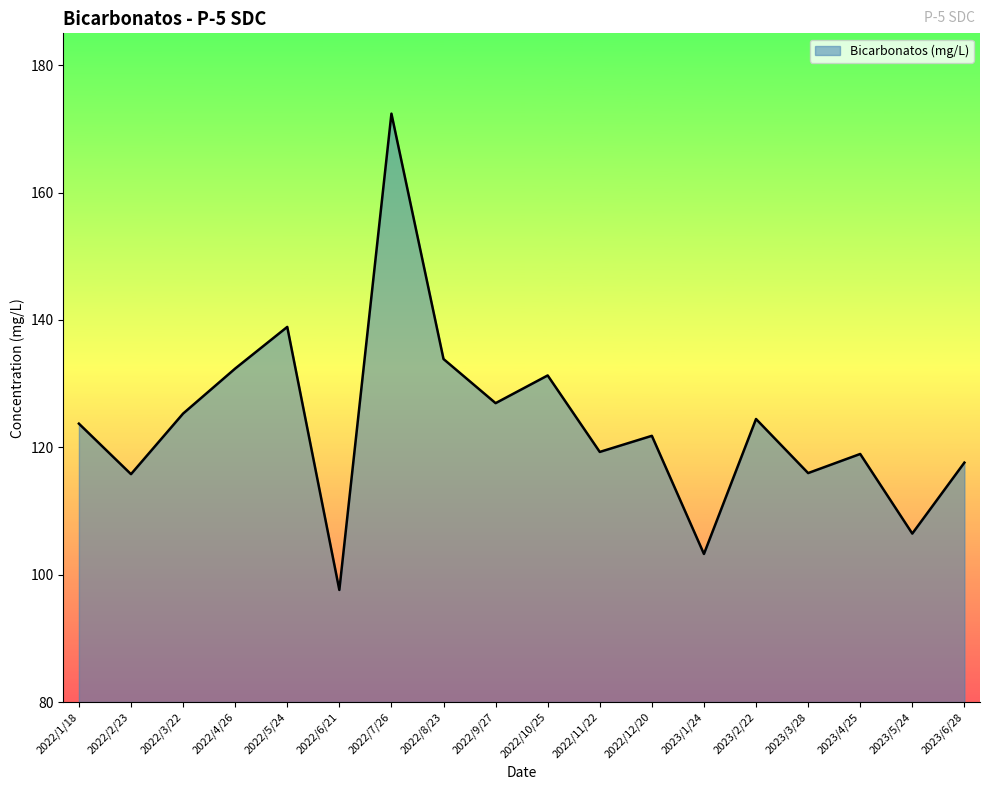

What is the approximate value at 2023/6/28?

117.6